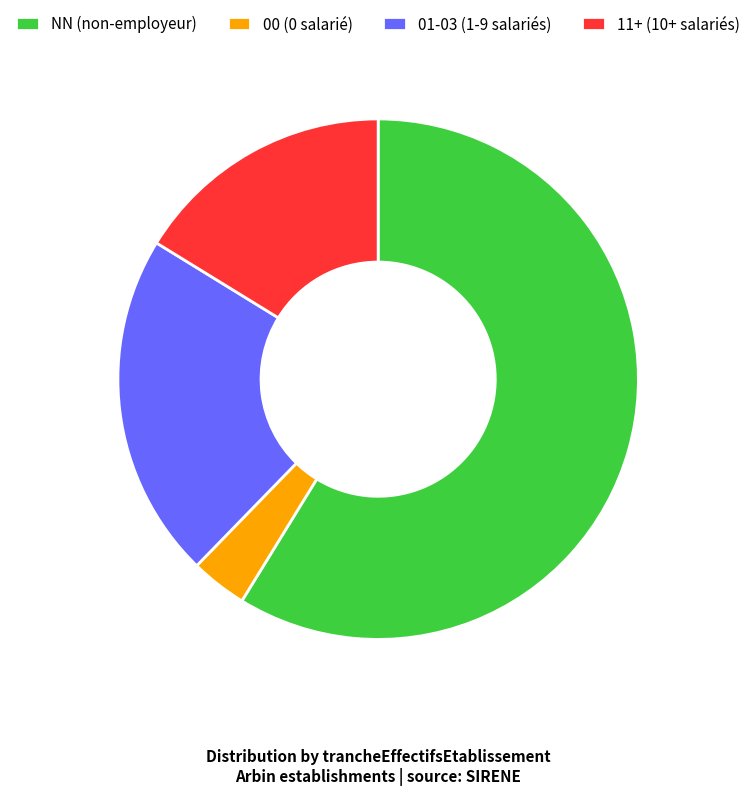

Does NN (non-employeur) account for over 50% of the chart?

Yes